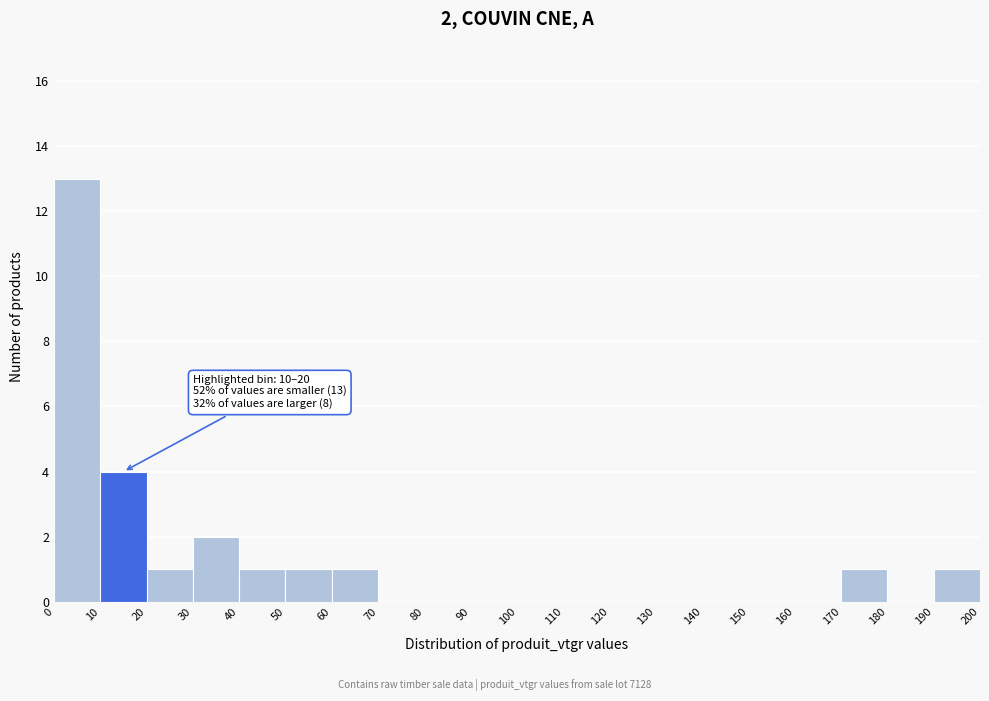

Over which range of the x-axis is the bar tallest?

0 to 10